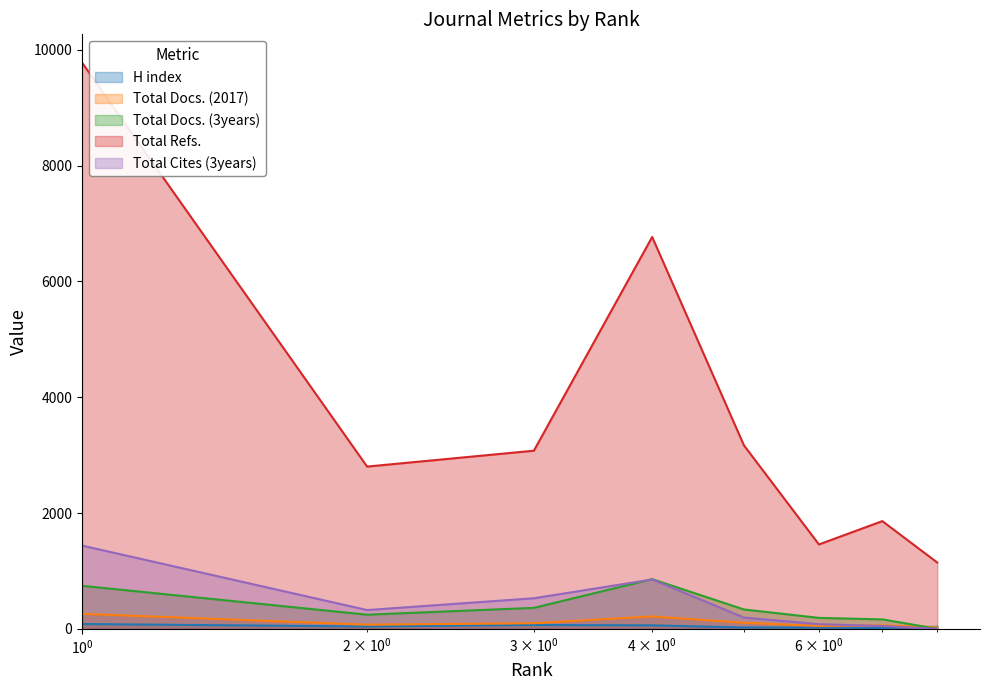

How many interior local valleys does the Total Cites (3years) series have?

1